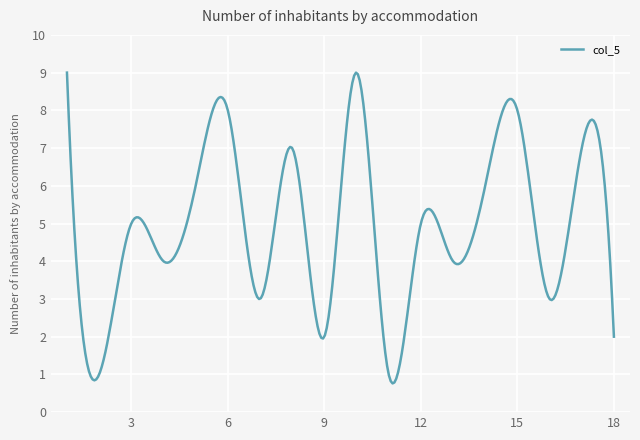

What is the smallest value displayed?

0.8